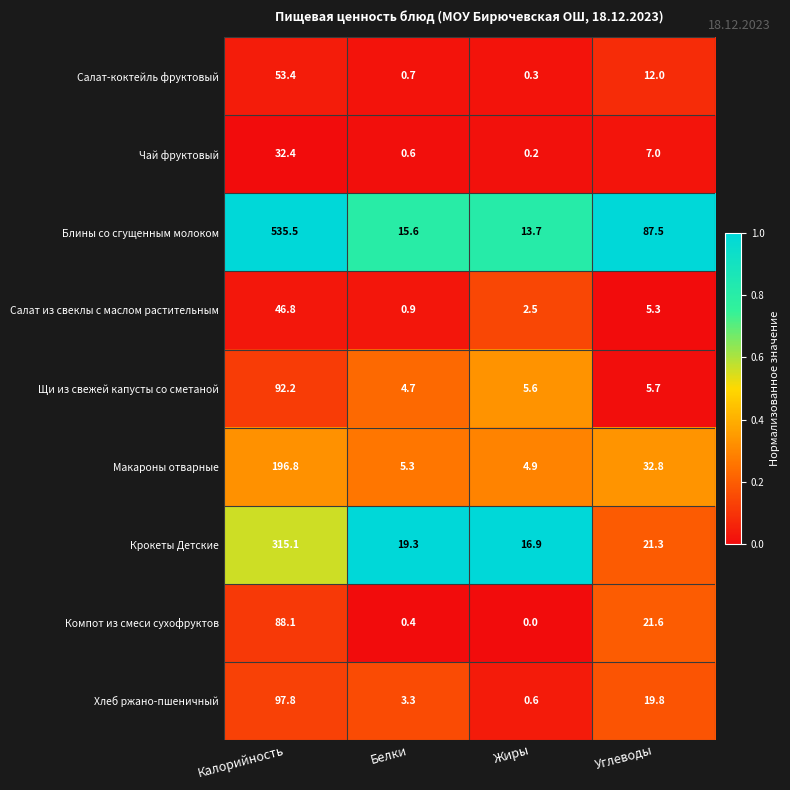

What is the total value across all series at Углеводы?

213.0